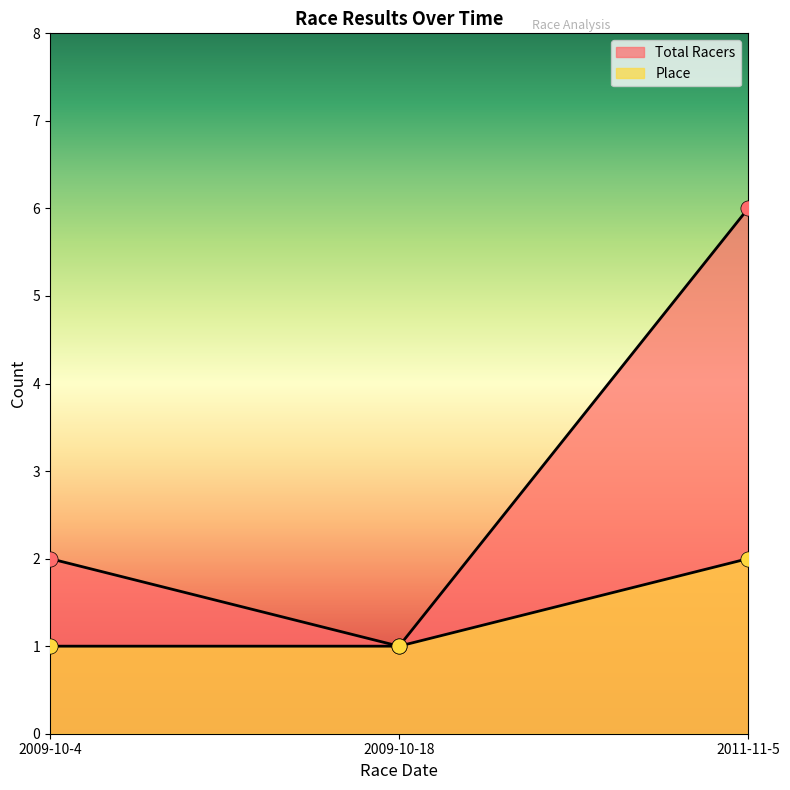

What are all the series names shown in the legend?

Total Racers, Place